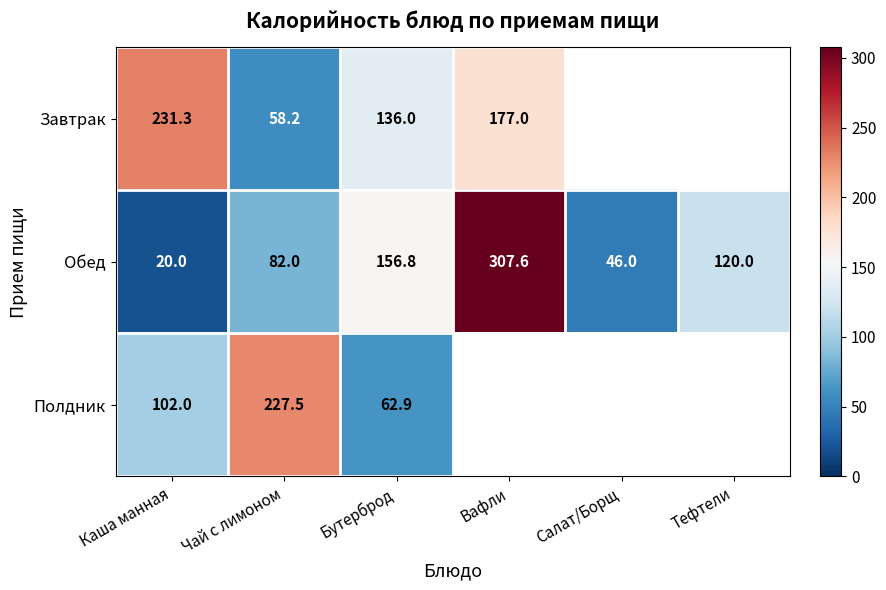

True or false: Завтрак has a value of 177.0 at Вафли.

True